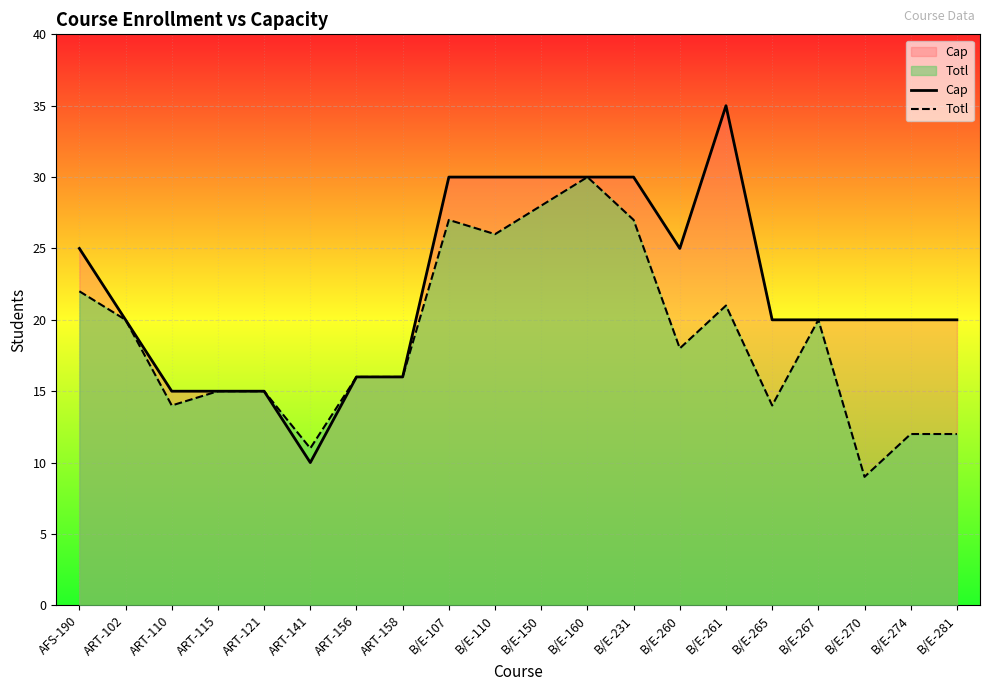

What is the value of the Cap point at the 7th from the left?

16